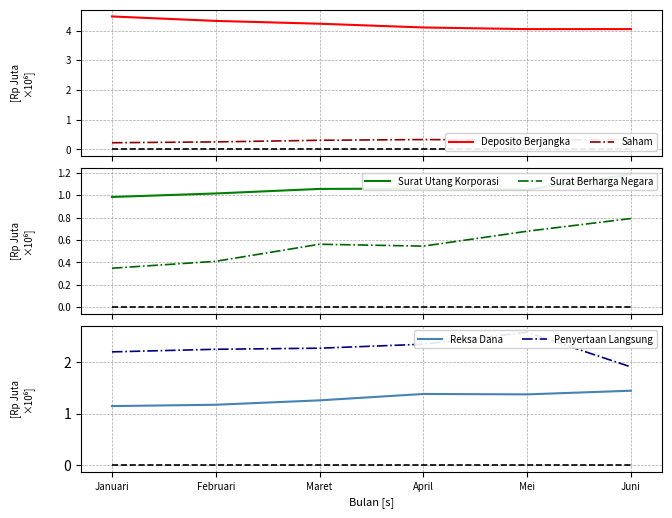

Between Mei and Maret, which is larger?

Maret